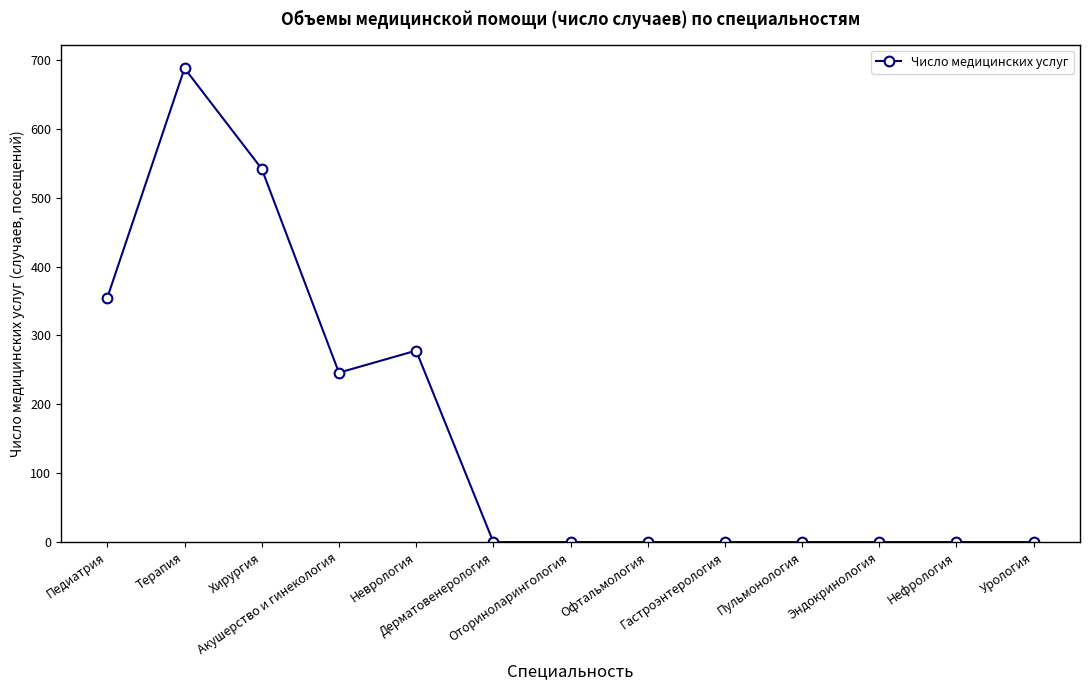

What is the sum of all values?

2109